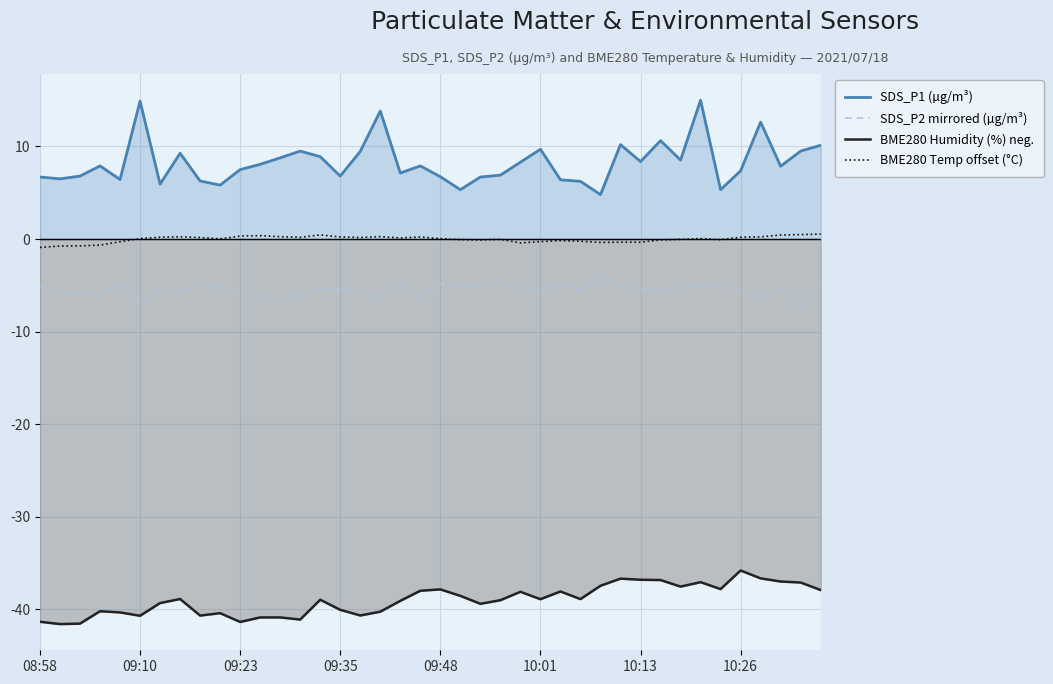

At which label does BME280 Humidity (%) neg. reach its peak?

10:26